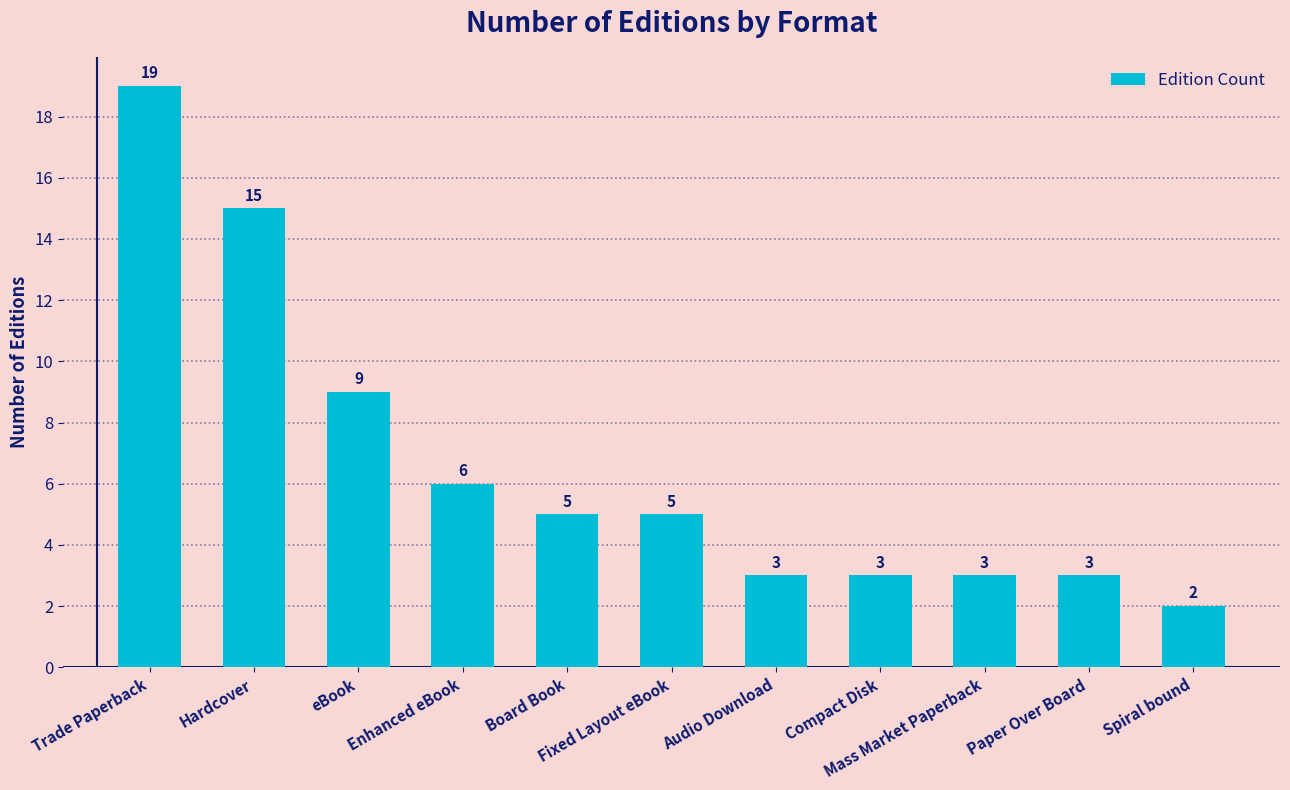

Reading right to left, transcribe all the data shown in this chart.

Spiral bound=2	Paper Over Board=3	Mass Market Paperback=3	Compact Disk=3	Audio Download=3	Fixed Layout eBook=5	Board Book=5	Enhanced eBook=6	eBook=9	Hardcover=15	Trade Paperback=19